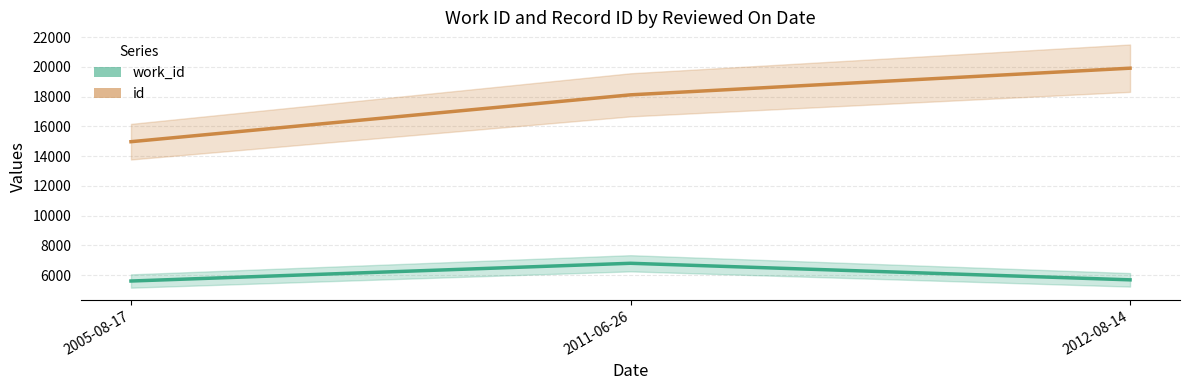

What position from the left is 2005-08-17?

1